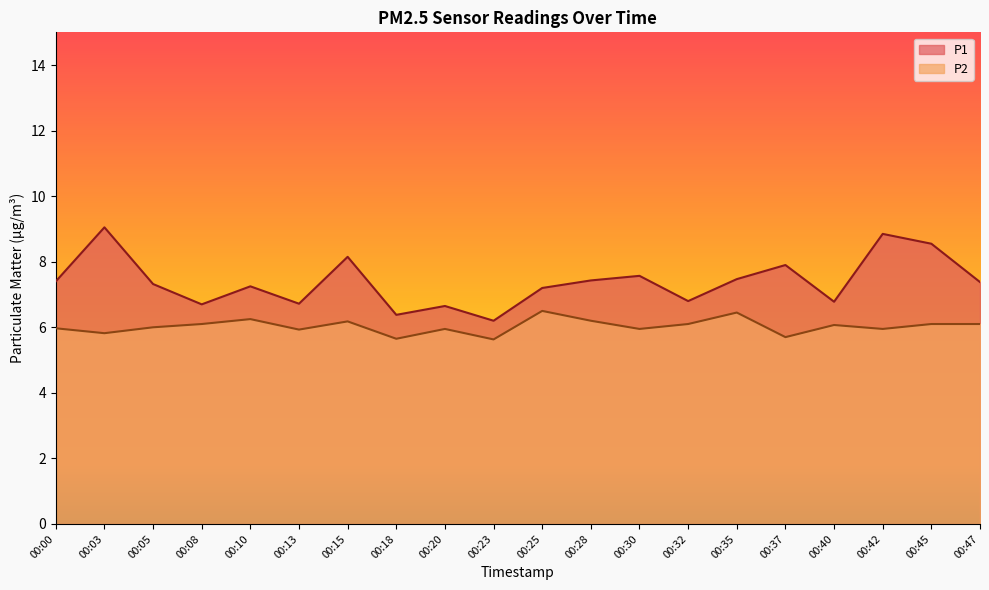

Which series has the largest total across all categories?

P1